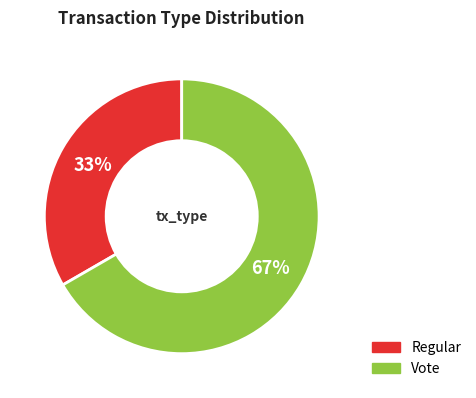

True or false: Regular accounts for 25% of the total.

False